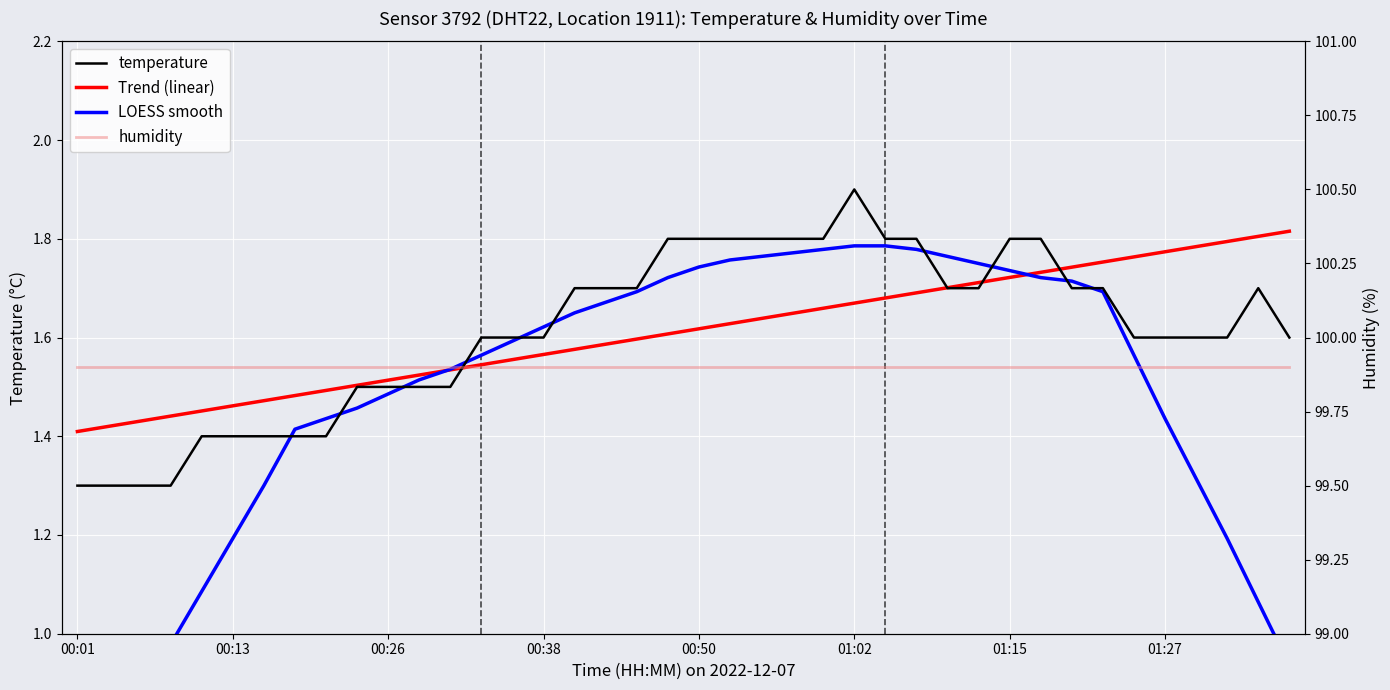

Rank the series by their maximum value, from highest to lowest.

humidity, temperature, Trend (linear), LOESS smooth